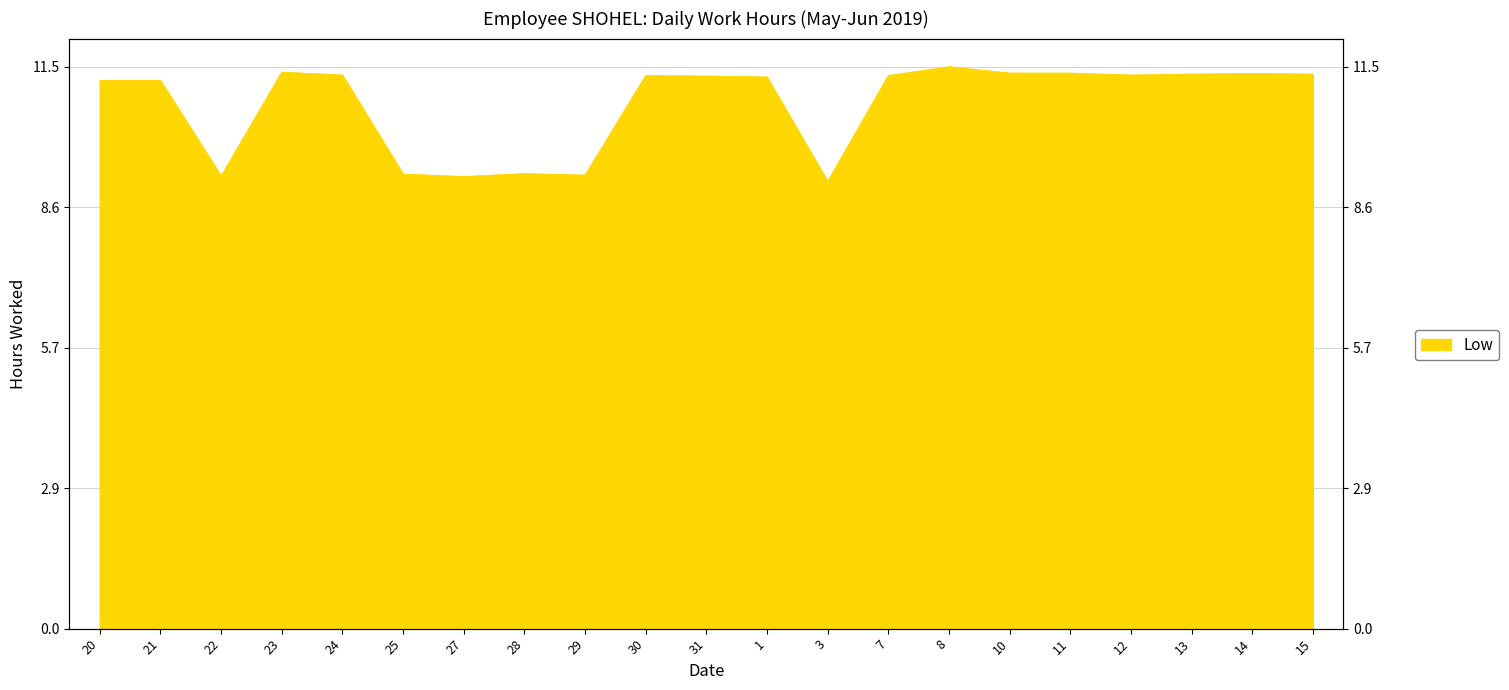

Reading left to right, list all the values displayed in this chart.

11.2	11.2	9.2	11.3	11.3	9.3	9.2	9.3	9.2	11.3	11.3	11.2	9.1	11.3	11.5	11.3	11.3	11.3	11.3	11.3	11.3